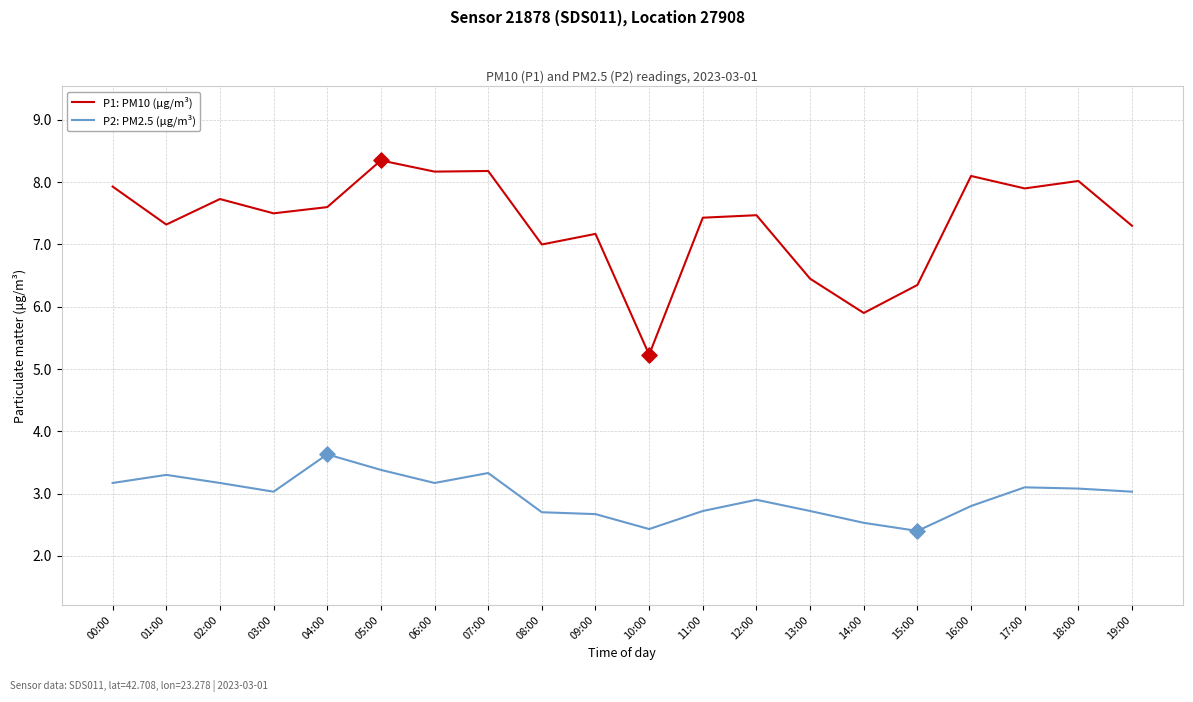

Which series changed the most between 06:00 and 12:00?

P1: PM10 (μg/m³)